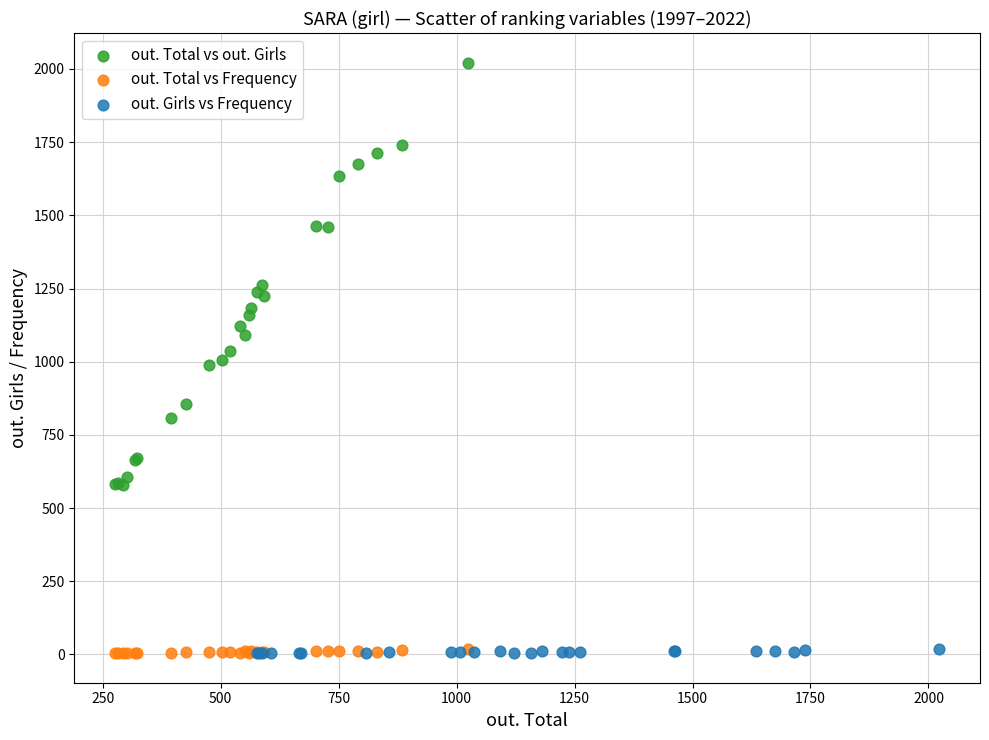

Which series contains the highest Y value?

out. Total vs out. Girls